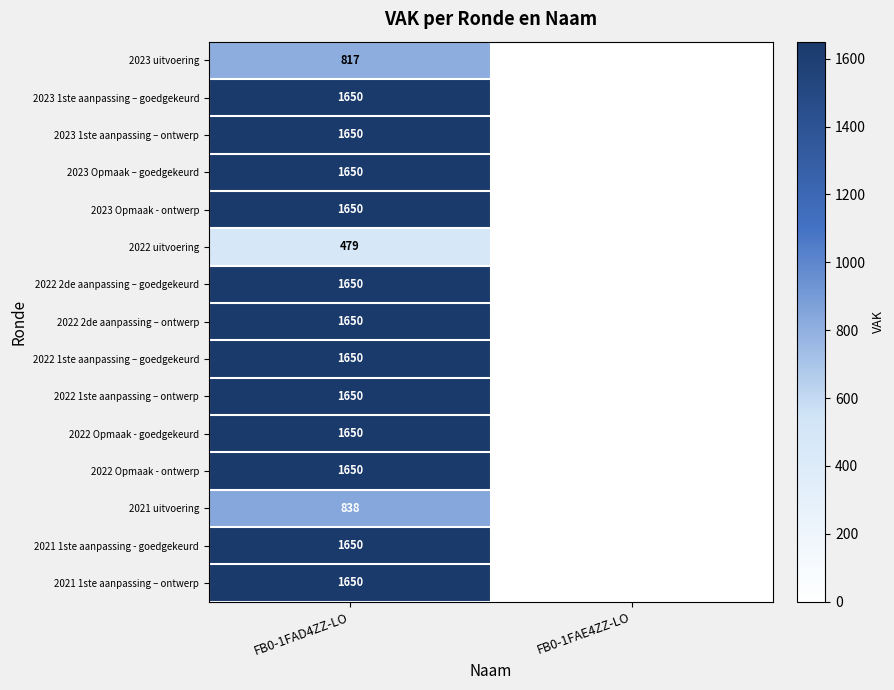

What is the spread (max minus min) of values at FB0-1FAD4ZZ-LO?

1171